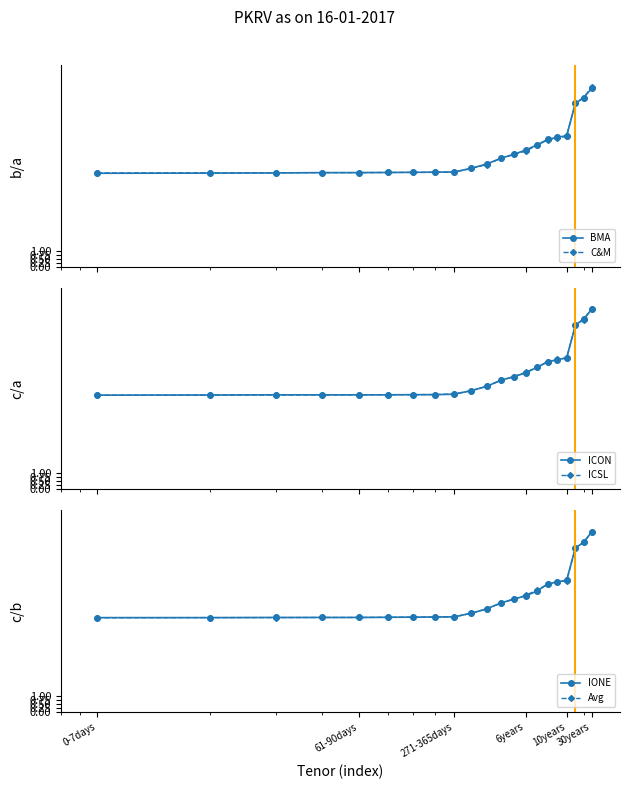

What is the minimum value for Avg?

5.9